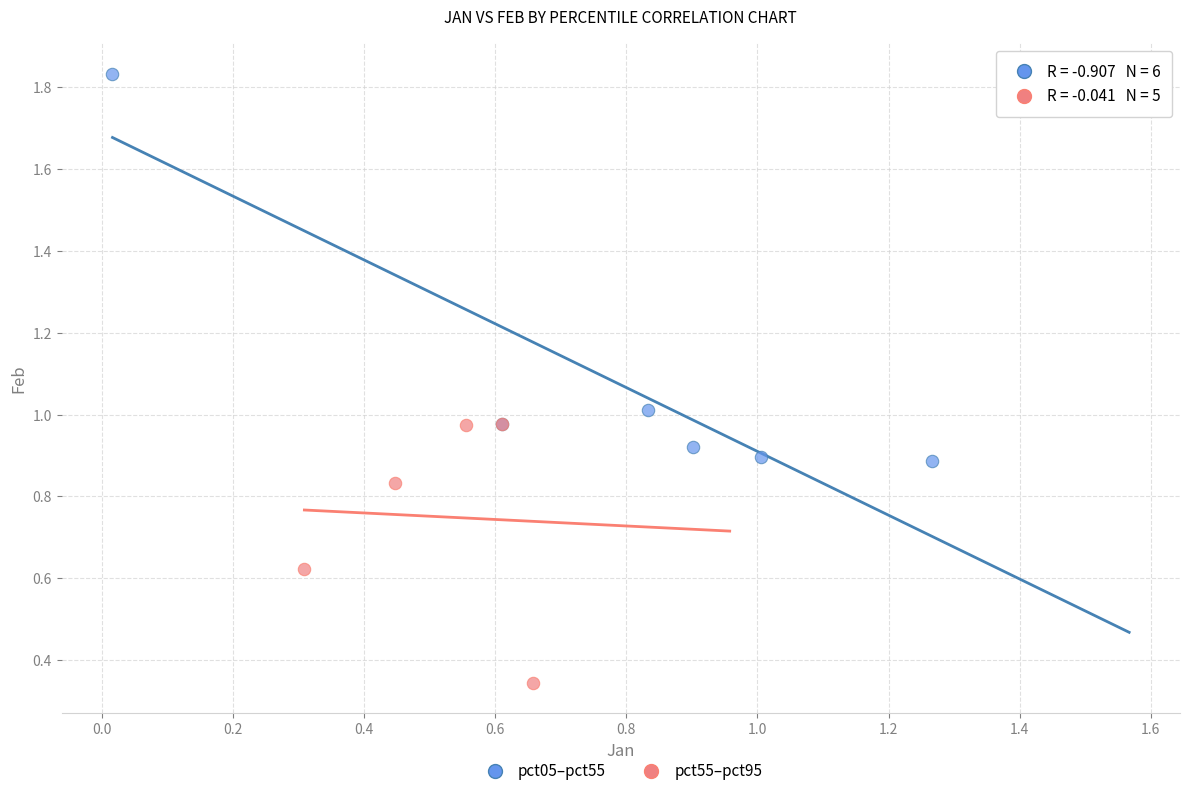

What are all the series names shown in the legend?

pct05–pct55, pct55–pct95